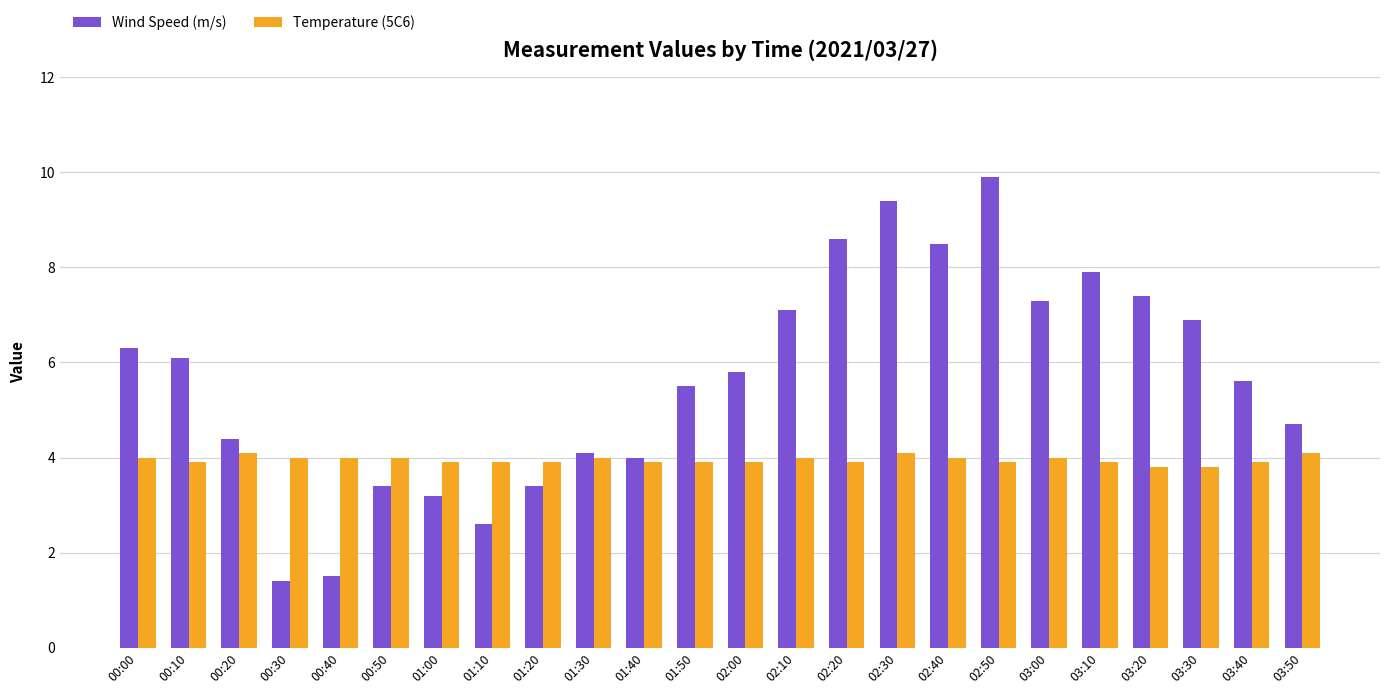

What is the difference between the Wind Speed (m/s) values at 03:40 and 02:10?

1.5